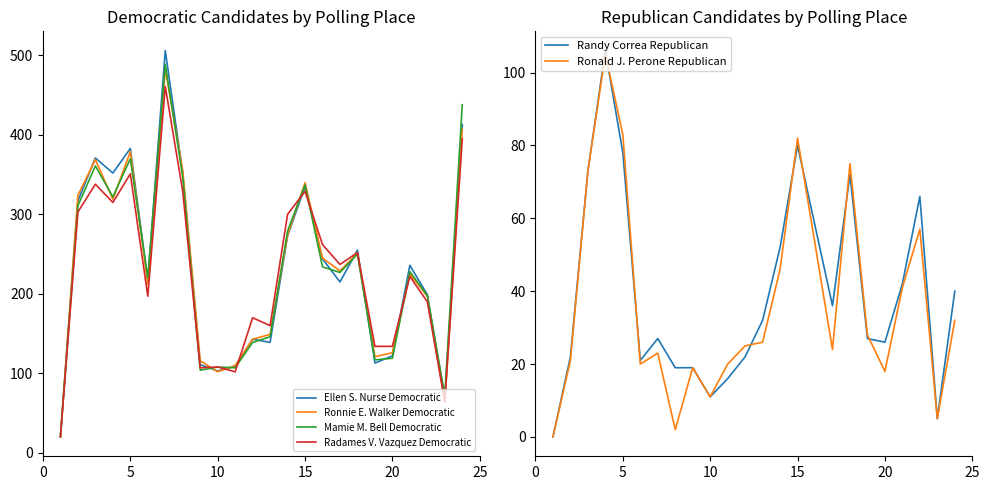

What is the lowest value of the Mamie M. Bell Democratic series?

21